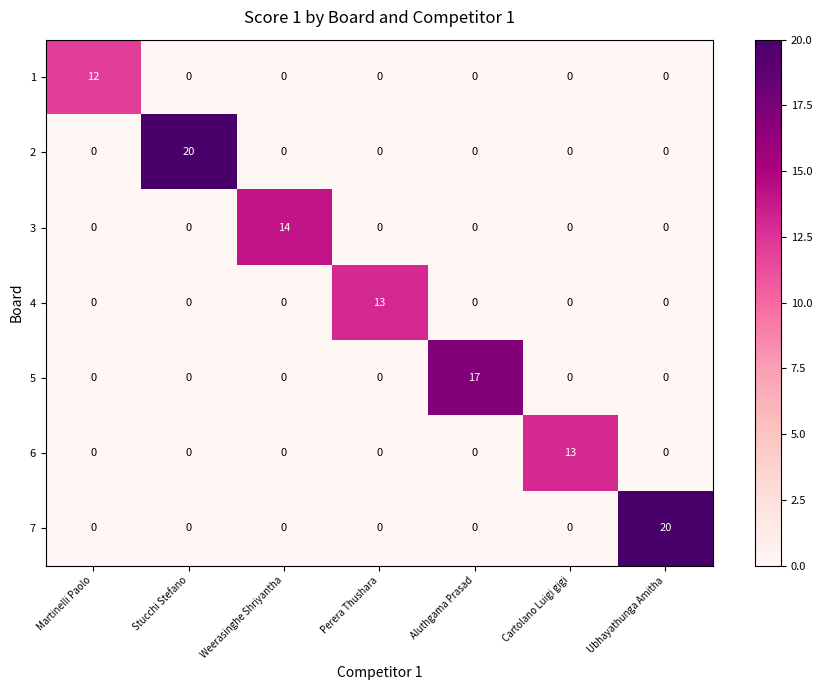

At how many categories does at least one series exceed 8?

7